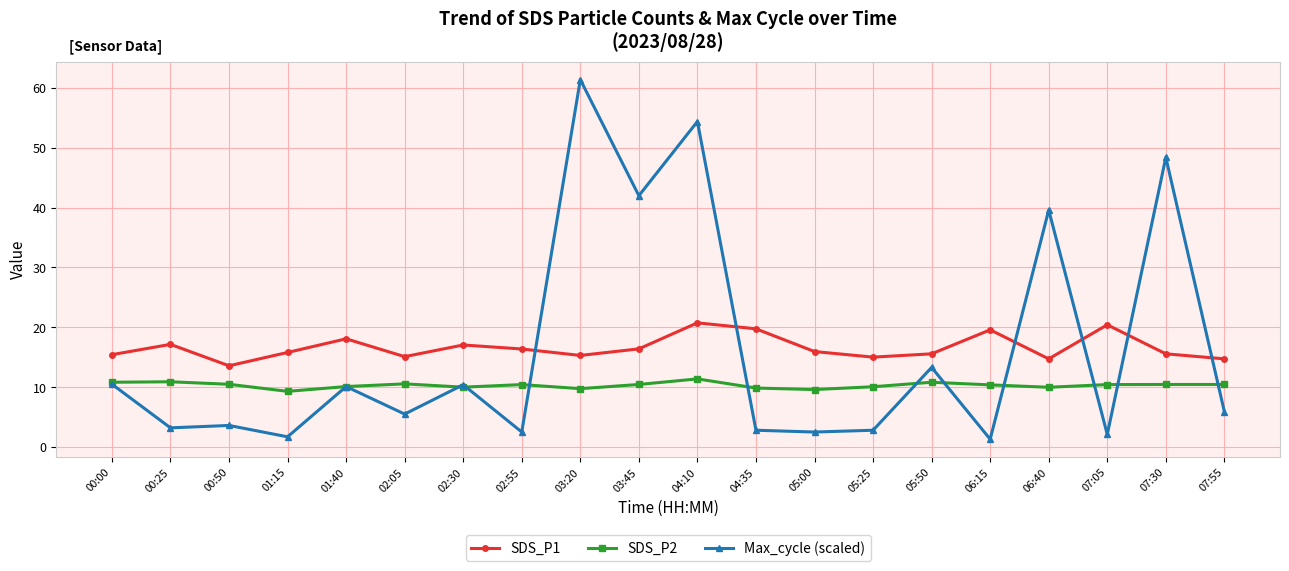

How many lines are shown in the chart?

3